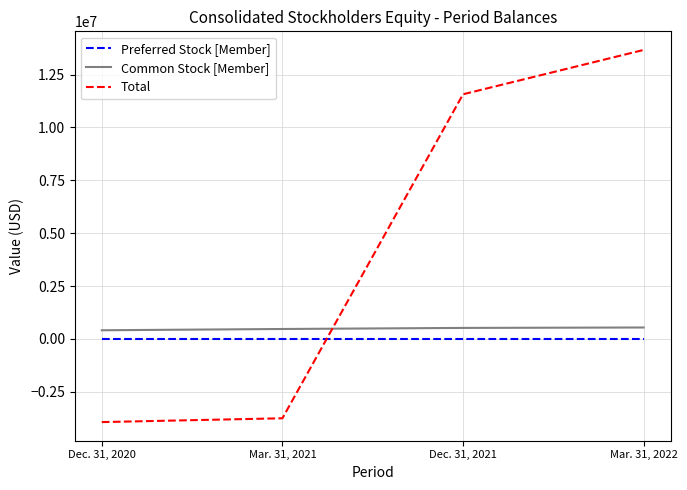

The value of Total at Dec. 31, 2020 is -1616938. True or false?

False